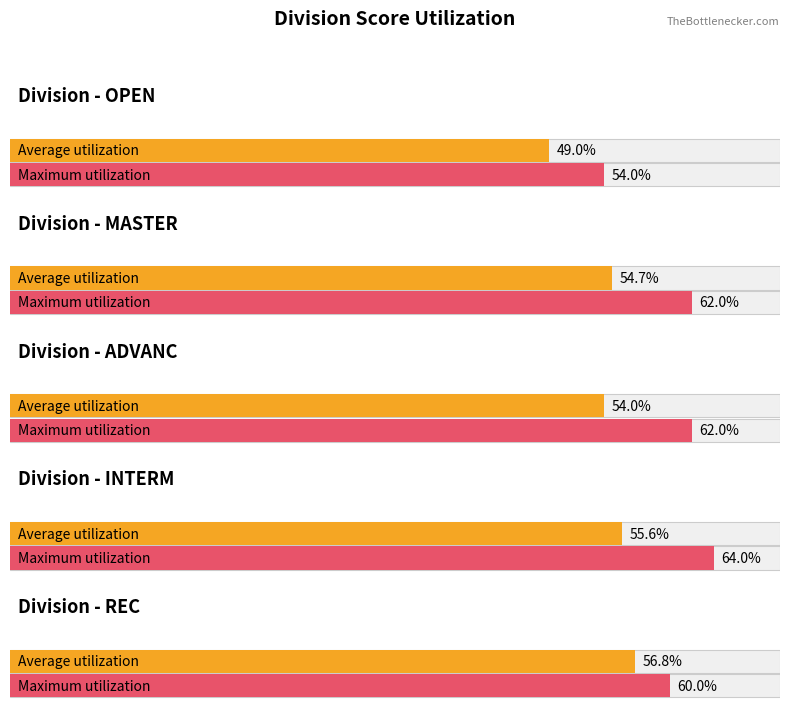

List the series in order of their overall mean, lowest first.

Average utilization, Maximum utilization